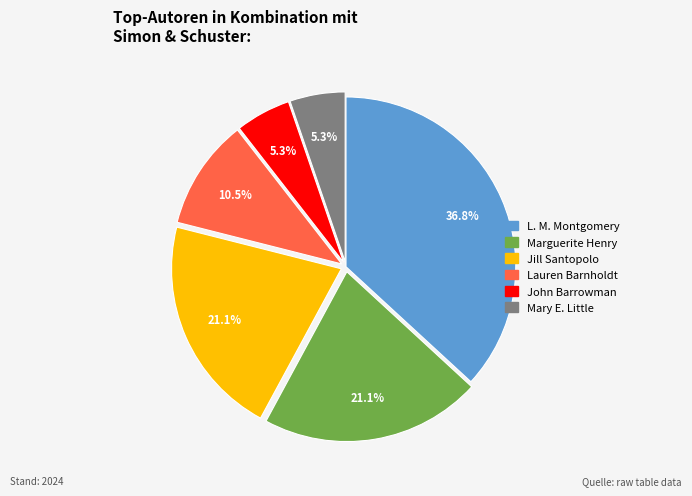

Which category has the biggest portion of the pie?

L. M. Montgomery